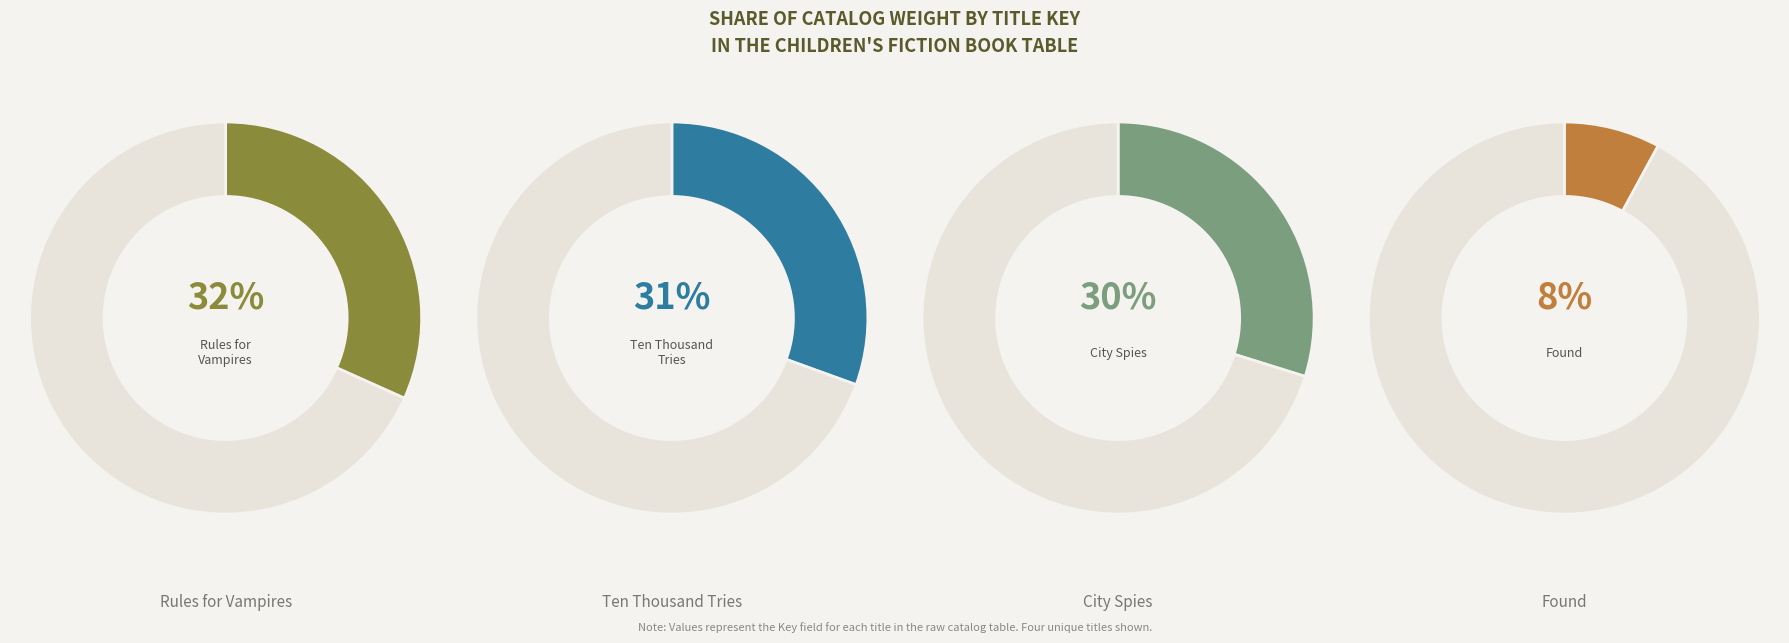

To the nearest percent, what percentage of the pie is Ten Thousand Tries?

31%